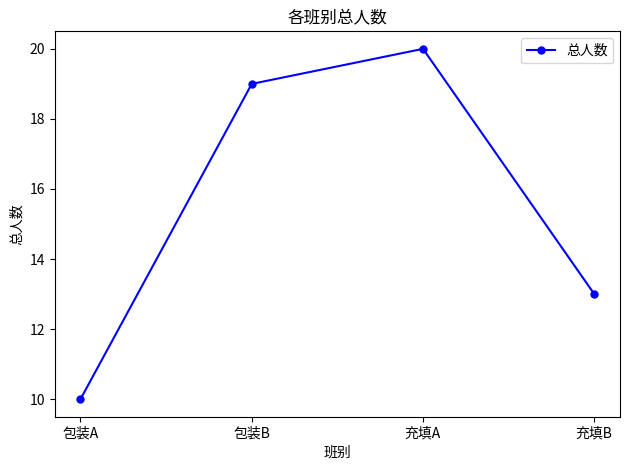

What is the average value?

16